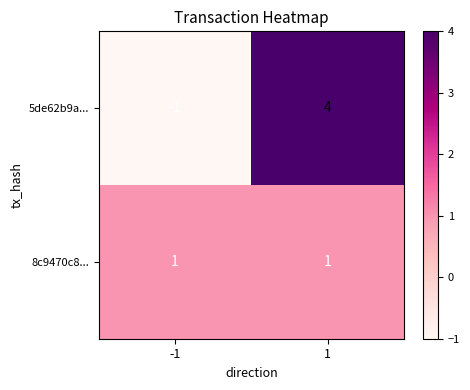

At -1, list the series in order from largest to smallest.

8c9470c8..., 5de62b9a...